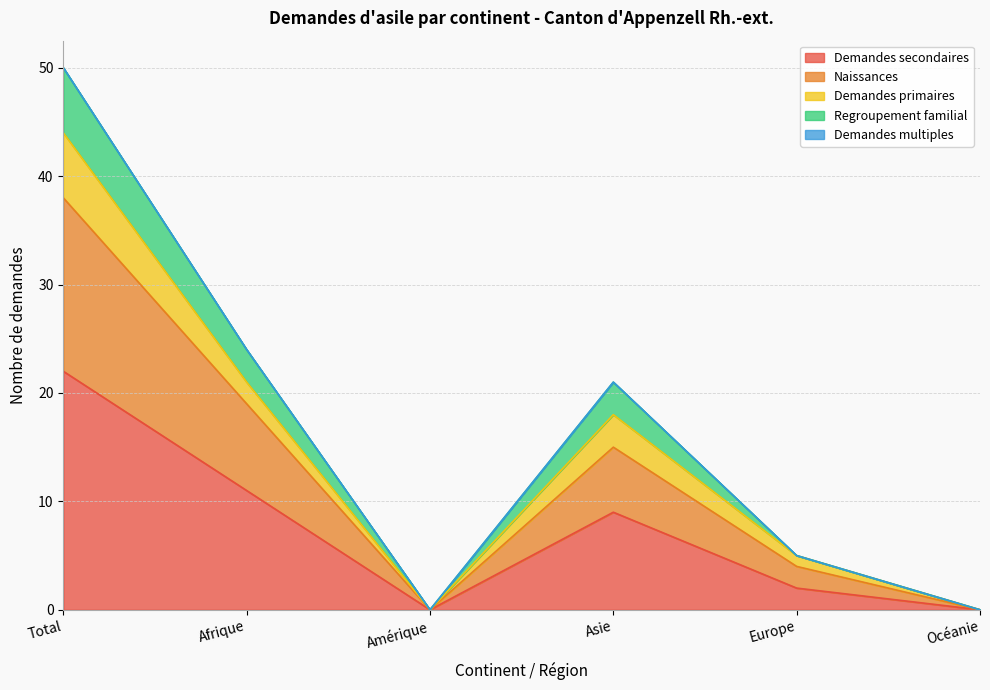

Which category has the highest value in the Demandes secondaires series?

Total